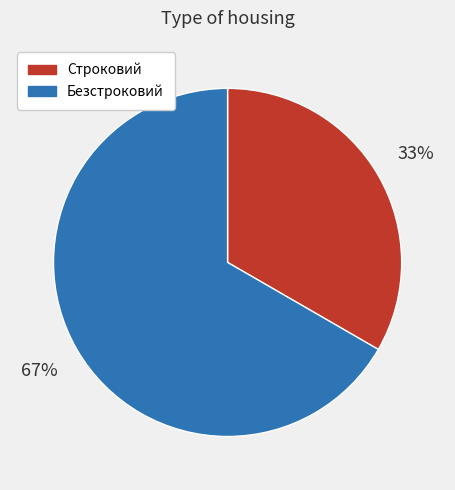

Which category has the biggest portion of the pie?

67%